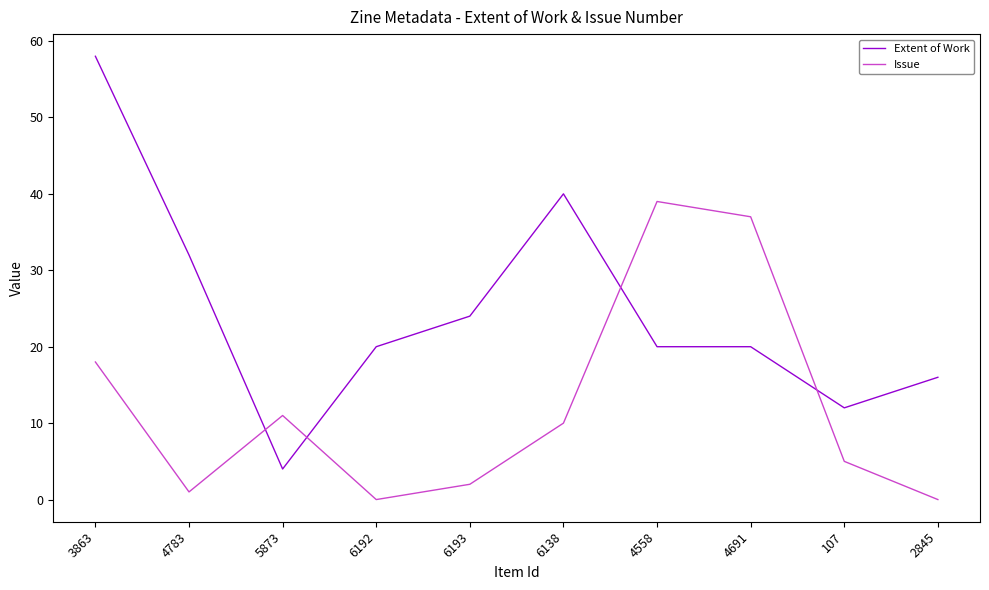

Is this an area chart (filled region under the line)?

No